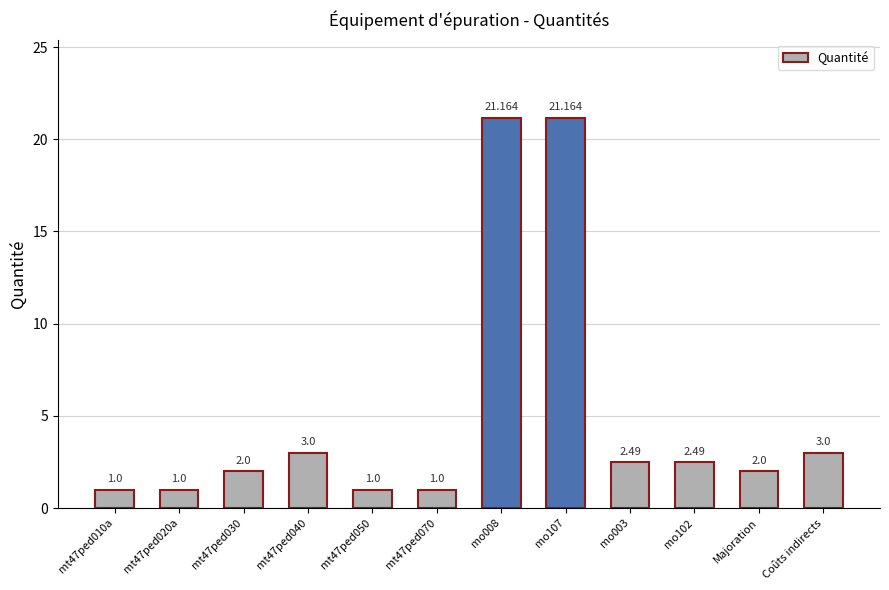

What is the label of the 11th bar from the left?

Majoration